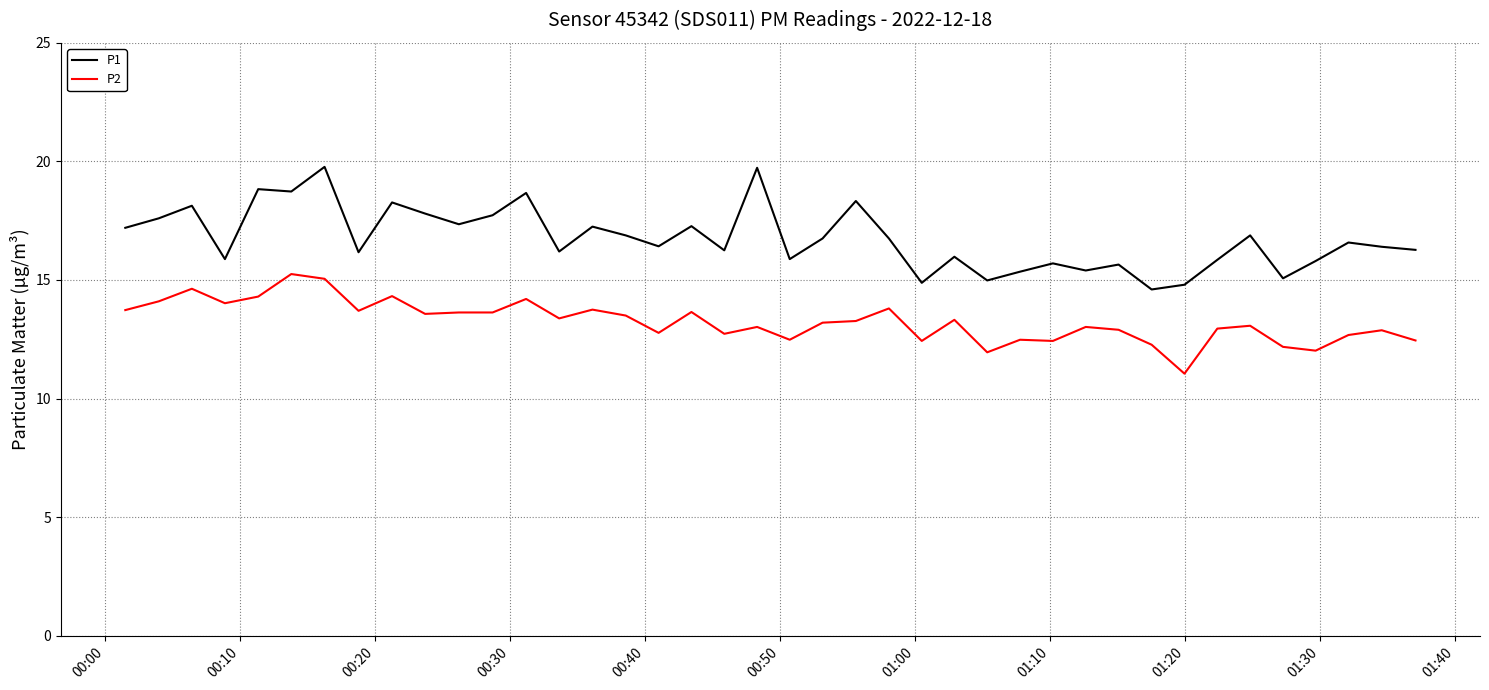

What are all the series names shown in the legend?

P1, P2